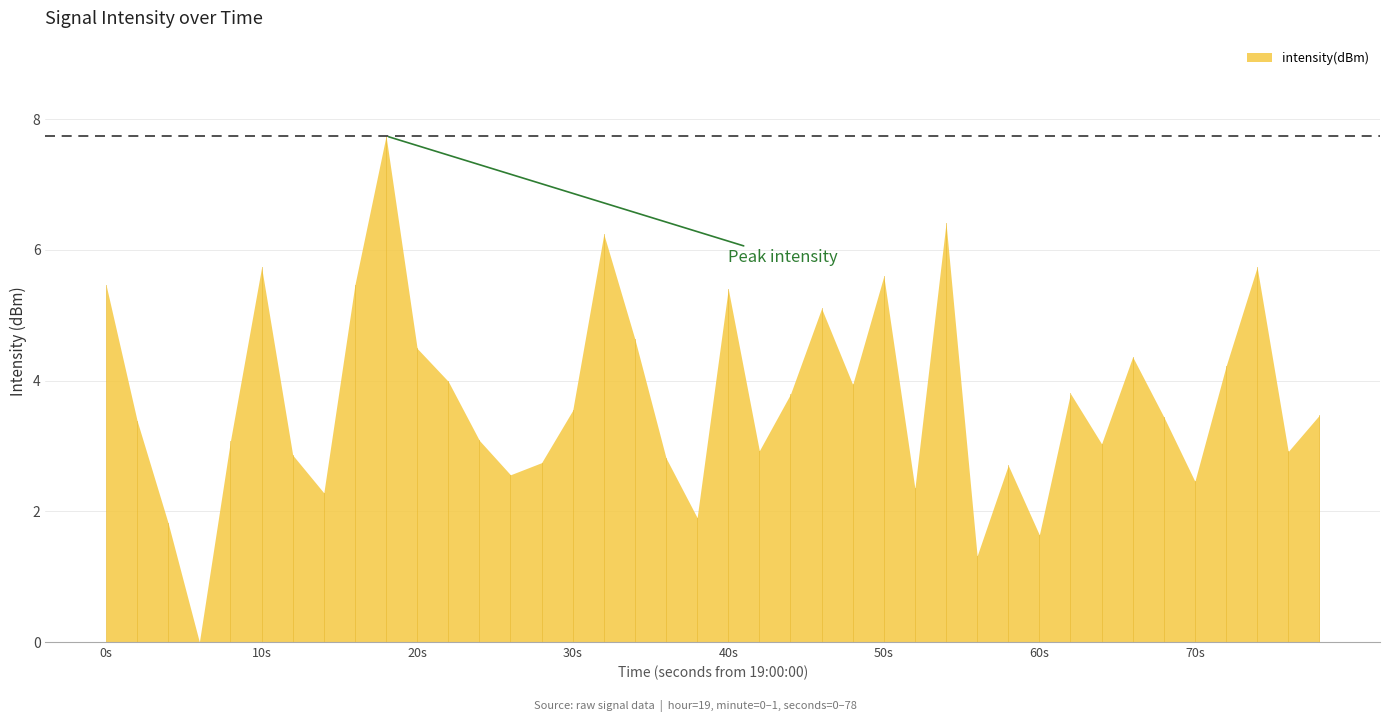

What is the difference between the maximum and minimum values?

7.7